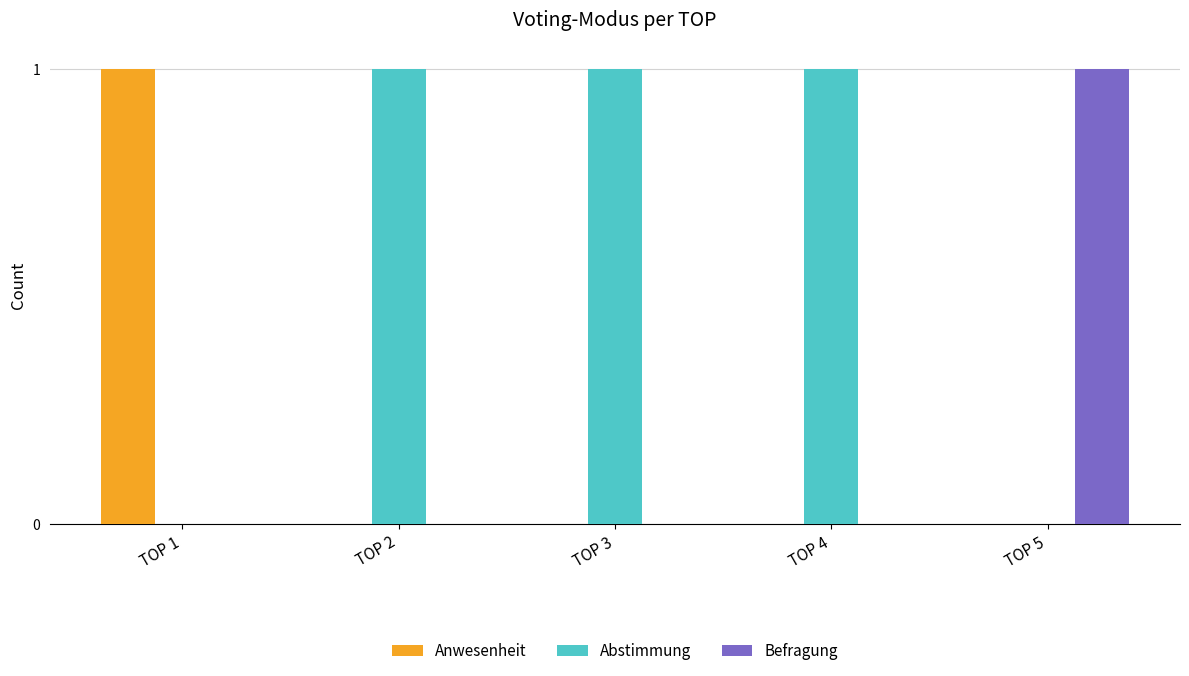

True or false: Abstimmung has a value of -1 at TOP 1.

False